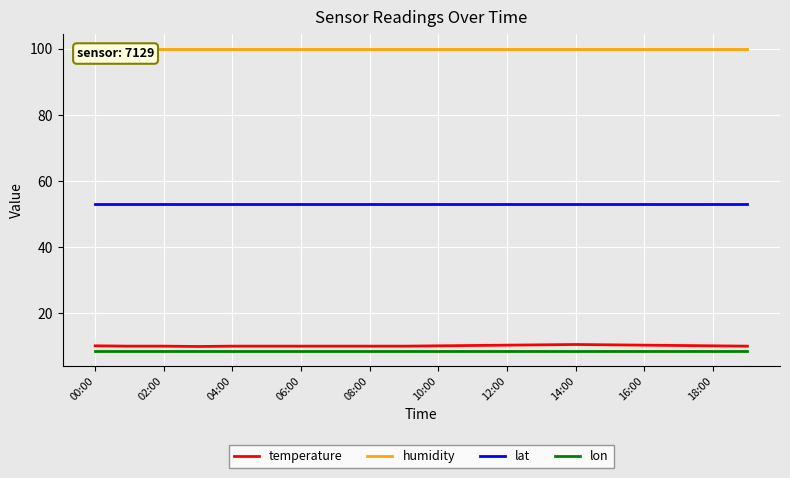

What is the highest value of the lon series?

8.6